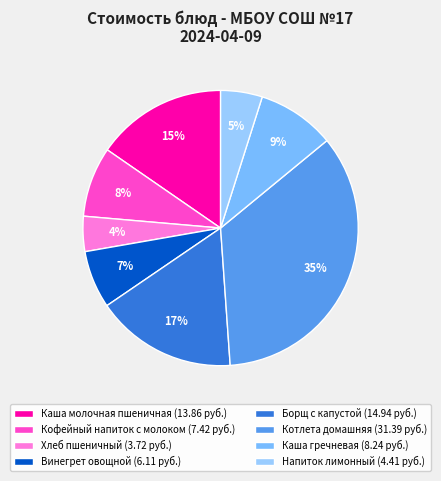

Count the number of slices in the pie.

8